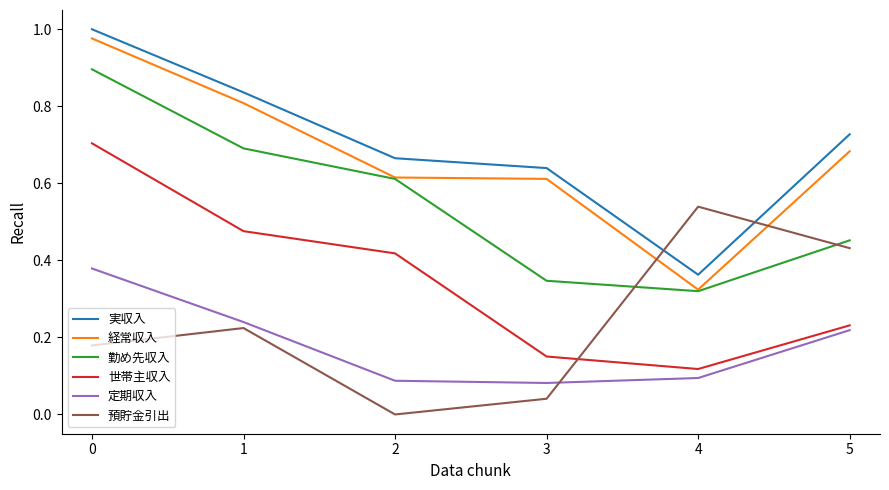

What are all the series names shown in the legend?

実収入, 経常収入, 勤め先収入, 世帯主収入, 定期収入, 預貯金引出